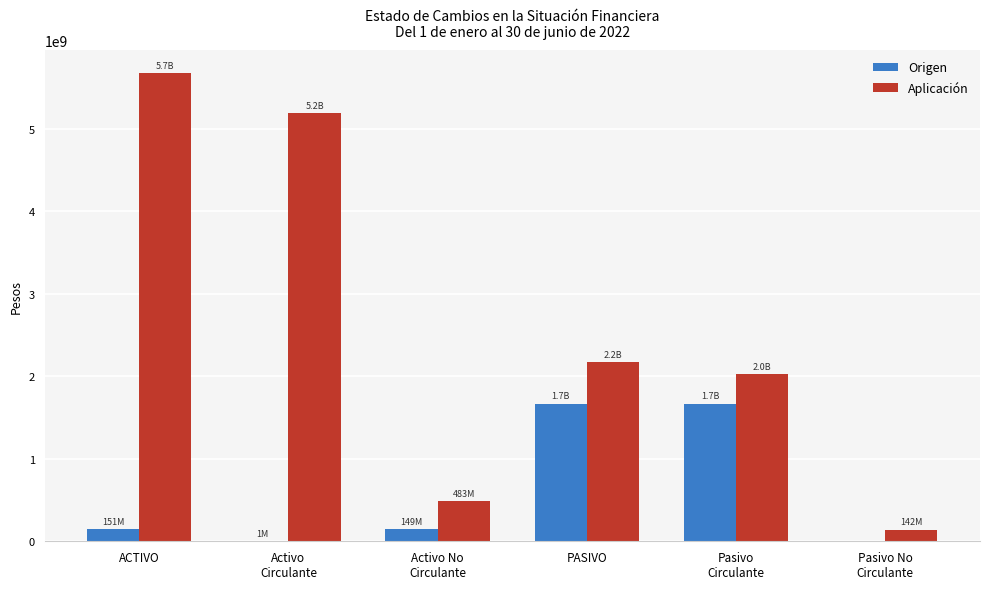

Which label corresponds to the largest value in the chart?

ACTIVO